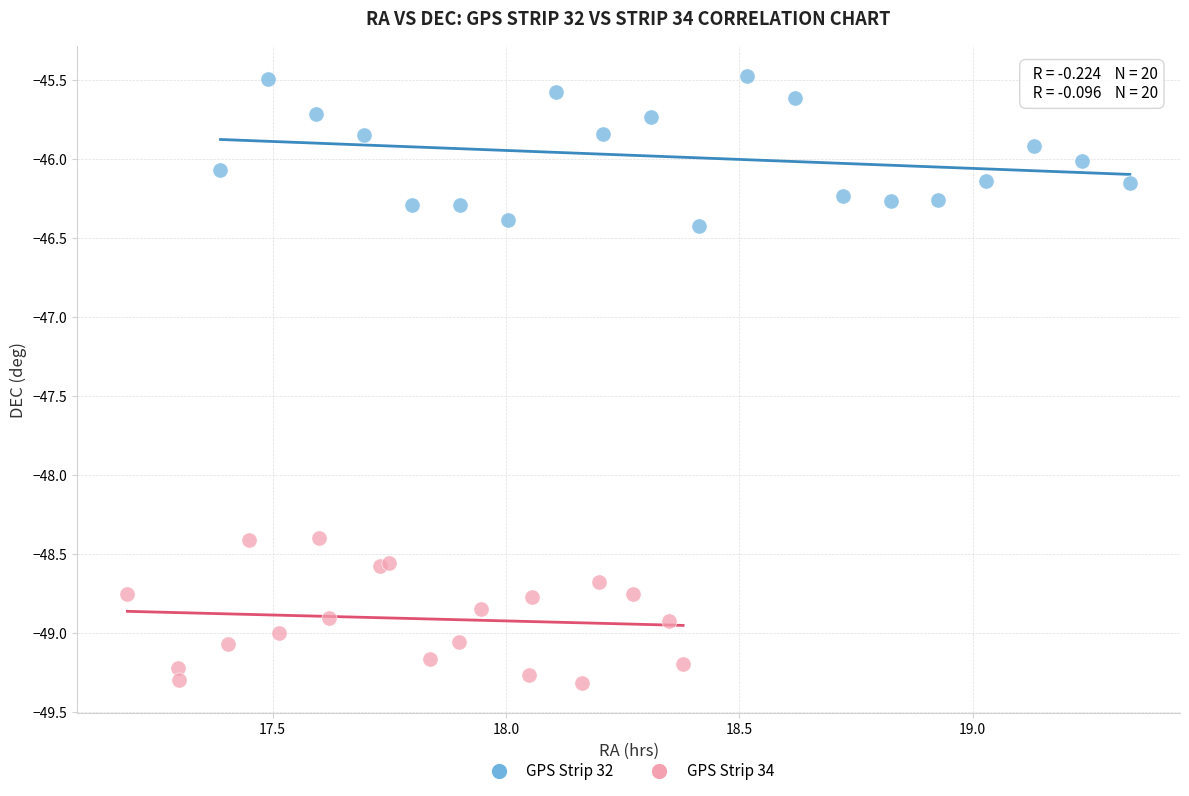

Which series contains the lowest Y value?

GPS Strip 34